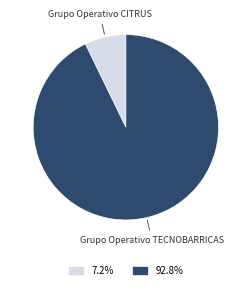

Does any single category account for the majority?

Yes